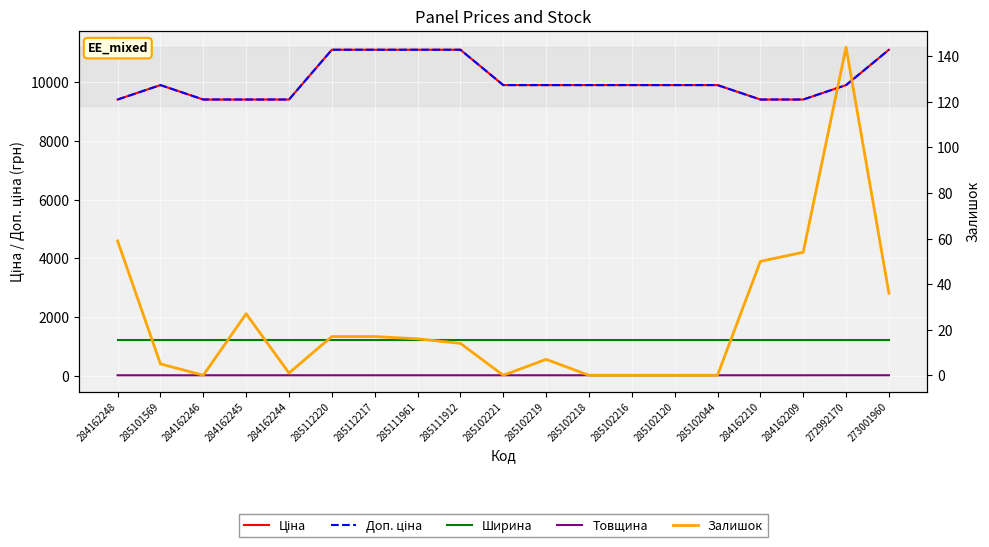

At which category is the sum across all series the highest?

273001960